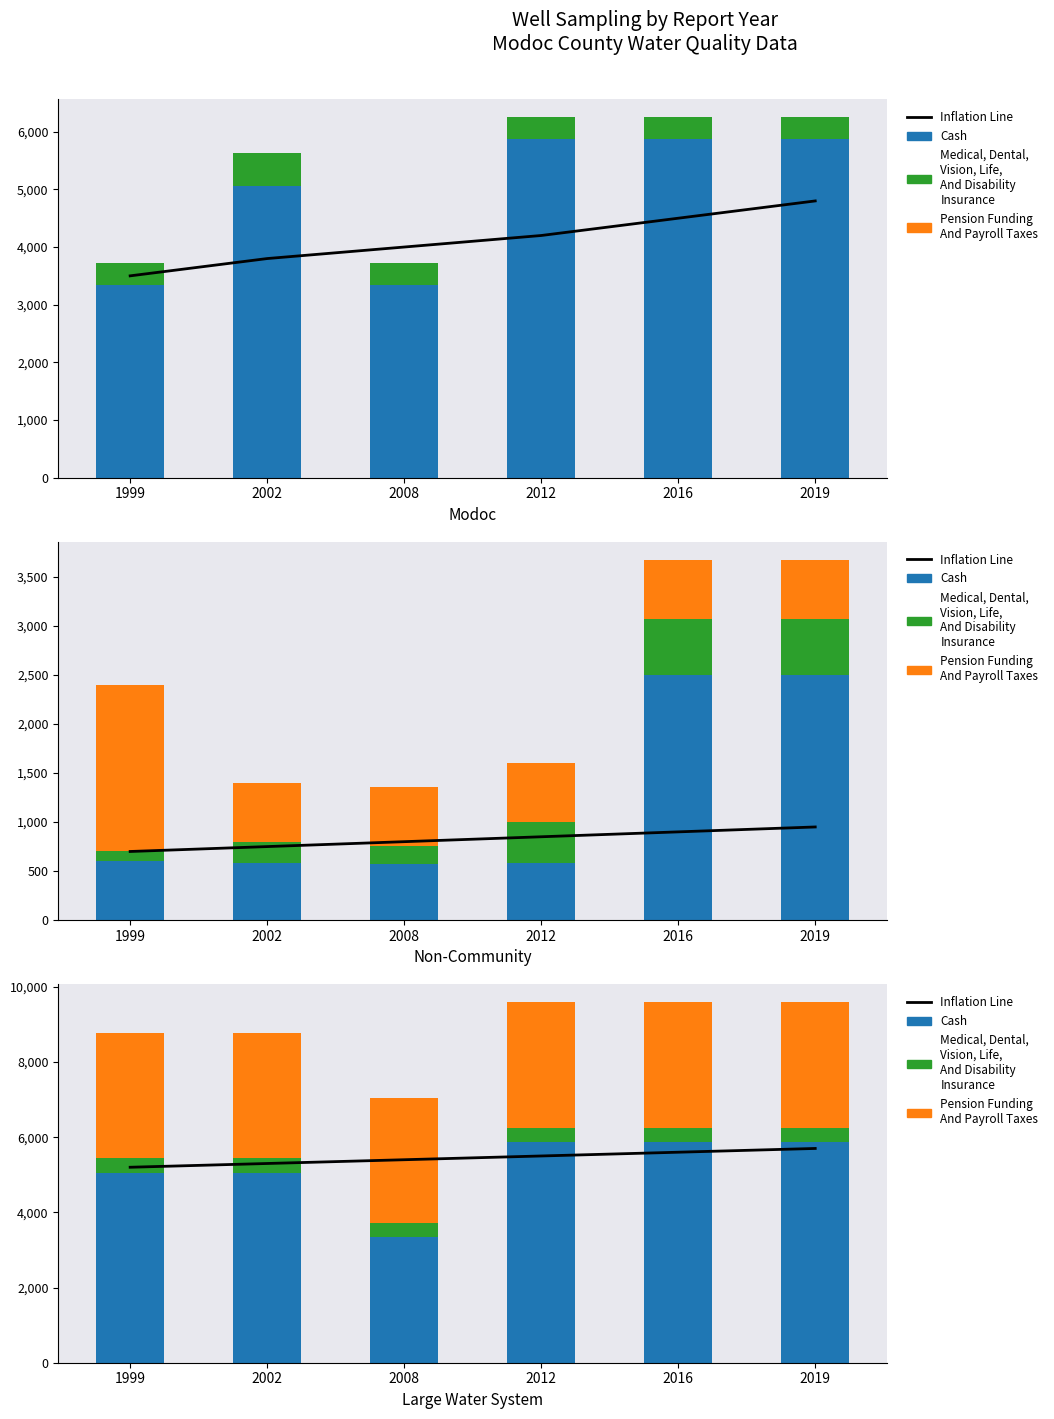

Where does the Inflation Line series first go above 5500?

2016